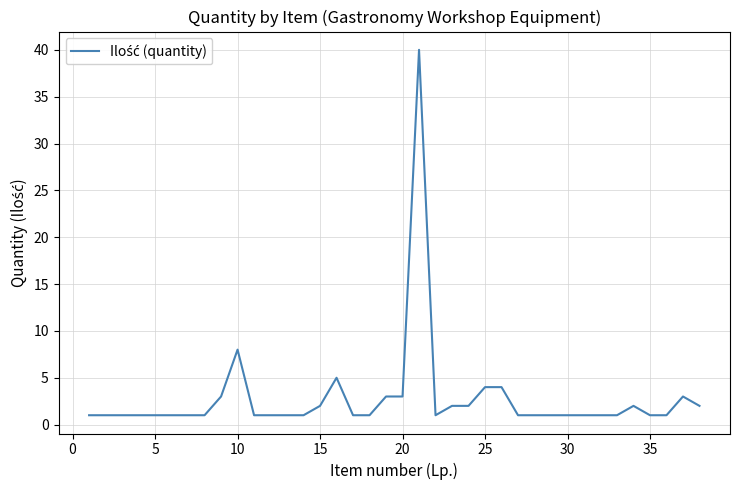

Reading left to right, extract all data points from this chart.

1	1	1	1	1	1	1	1	3	8	1	1	1	1	2	5	1	1	3	3	40	1	2	2	4	4	1	1	1	1	1	1	1	2	1	1	3	2